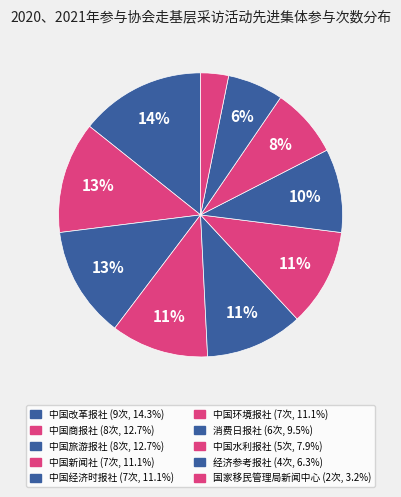

Which slice is the smallest?

国家移民管理局新闻中心